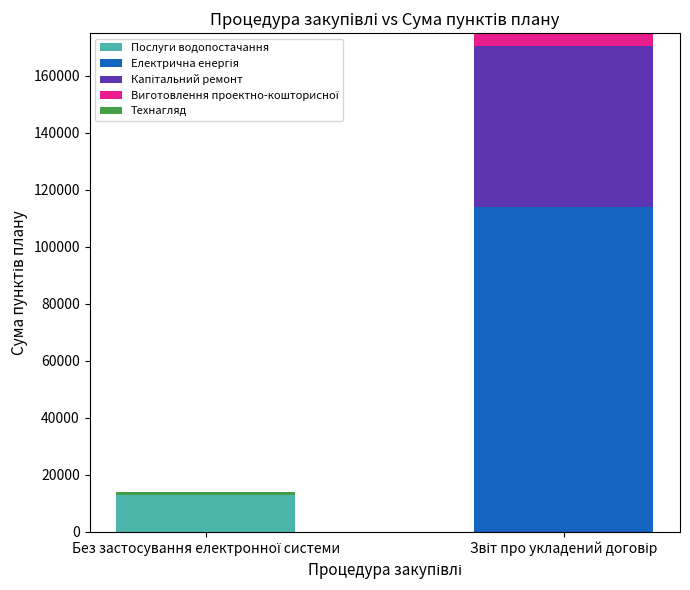

What is the maximum value for Послуги водопостачання?

13000